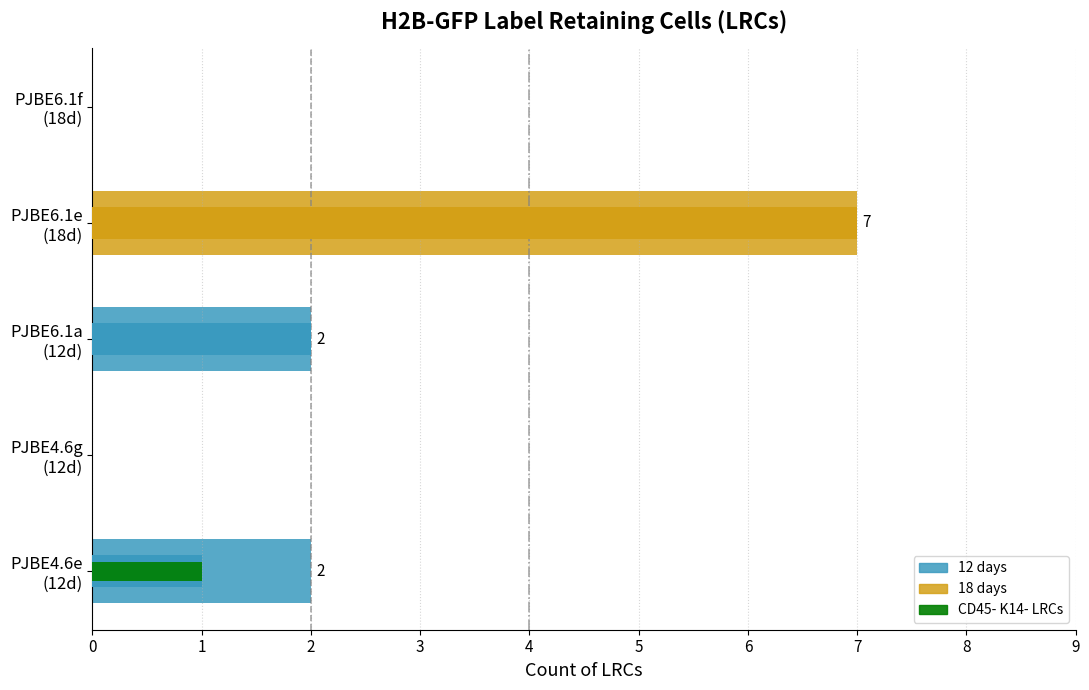

How many positive values does the Total LRCs series have?

3